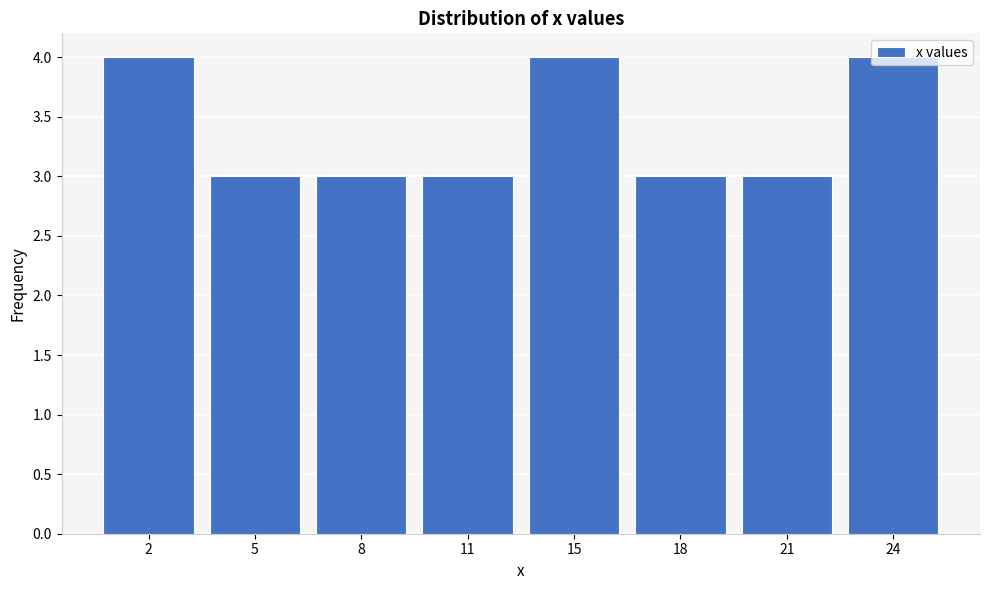

What is the change in value from 5 to 24?

+1